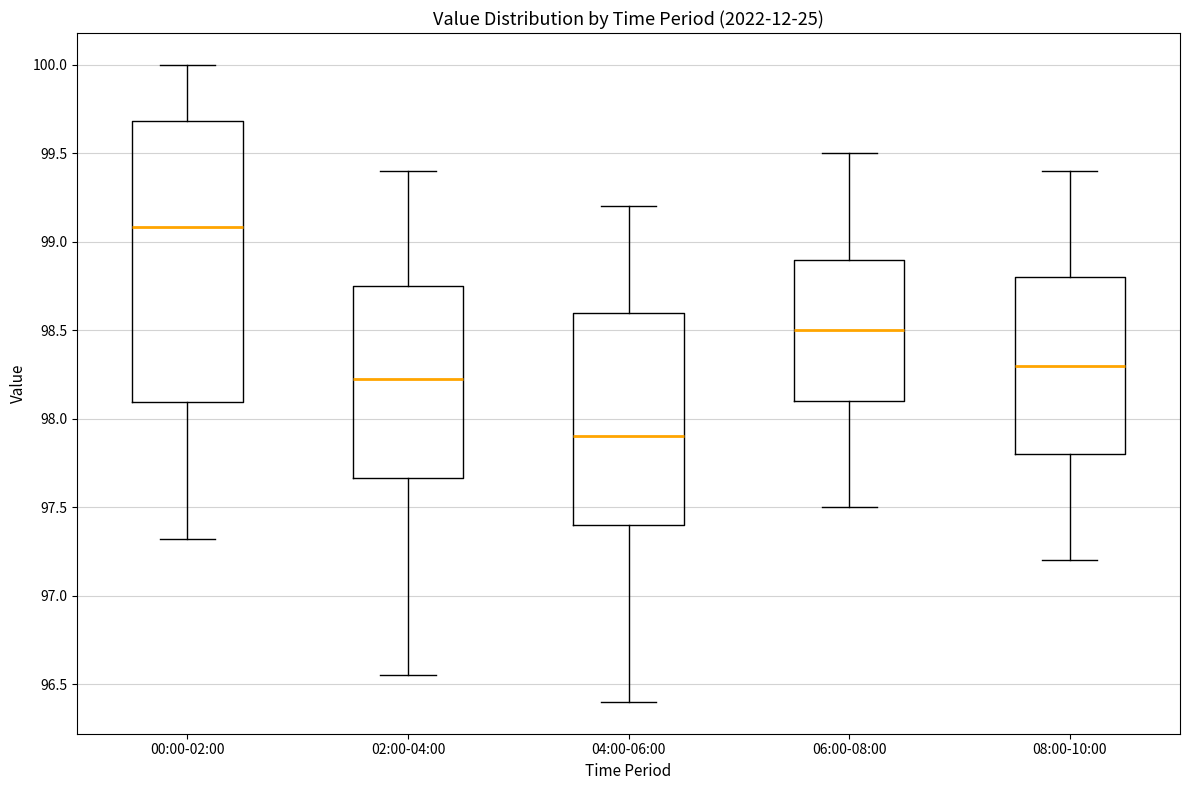

Reading left to right, transcribe this box plot: for each box, give where its median line is, the range the box spans, and where its two whiskers end, as read against the y-axis. The values are not printed on the chart, so give them approximately, as read against the axis.

00:00-02:00: median 99.10, box 98.10 to 99.70, whiskers 97.30 to 100.00
02:00-04:00: median 98.25, box 97.65 to 98.75, whiskers 96.55 to 99.40
04:00-06:00: median 97.90, box 97.40 to 98.60, whiskers 96.40 to 99.20
06:00-08:00: median 98.50, box 98.10 to 98.90, whiskers 97.50 to 99.50
08:00-10:00: median 98.30, box 97.80 to 98.80, whiskers 97.20 to 99.40